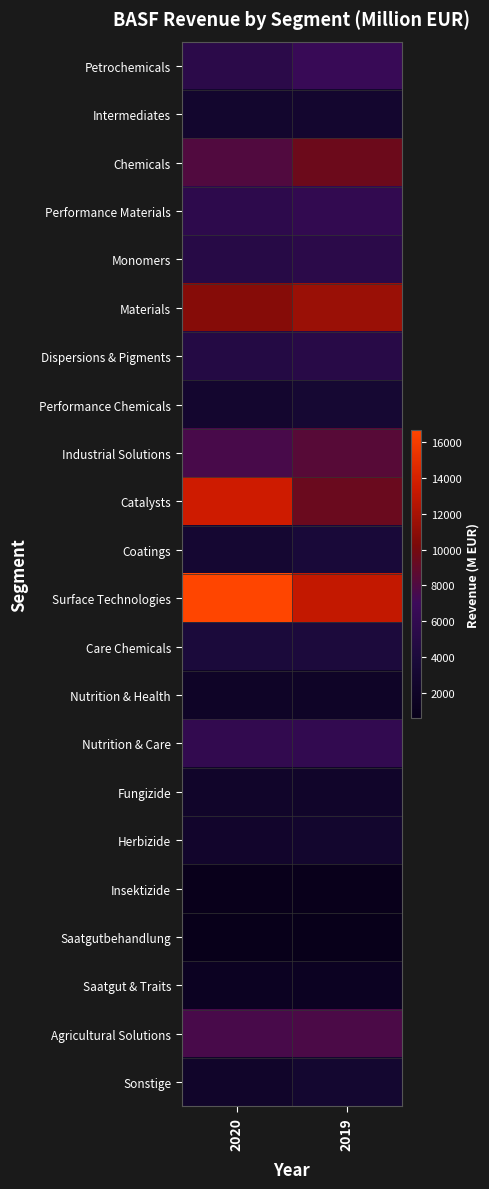

Rank the series at 2019 from highest to lowest value.

Surface Technologies, Materials, Chemicals, Catalysts, Industrial Solutions, Agricultural Solutions, Petrochemicals, Nutrition & Care, Performance Materials, Monomers, Dispersions & Pigments, Care Chemicals, Coatings, Performance Chemicals, Sonstige, Intermediates, Herbizide, Fungizide, Nutrition & Health, Saatgut & Traits, Insektizide, Saatgutbehandlung